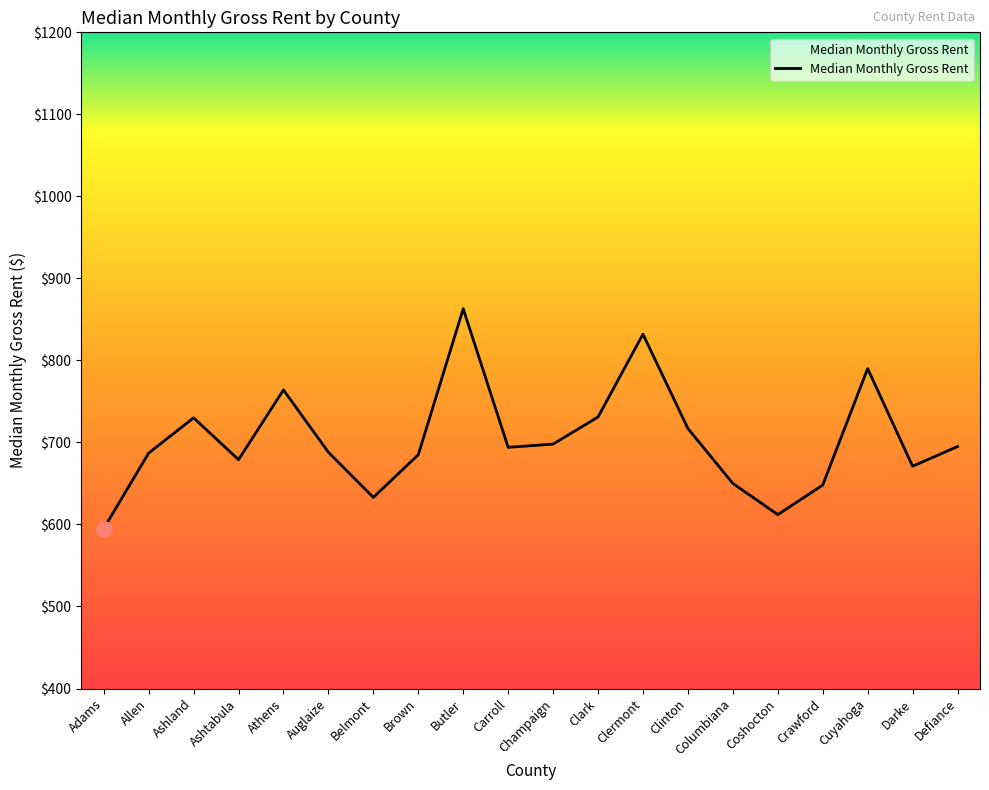

What is the change in value from Champaign to Cuyahoga?

+92